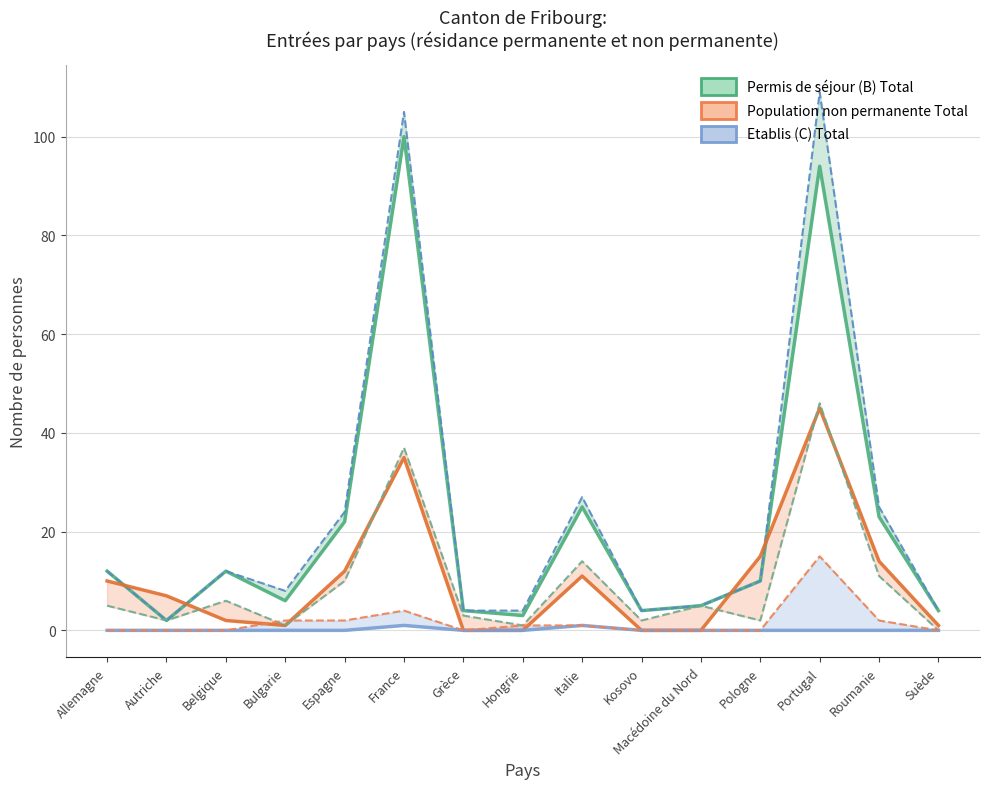

How many data points in Total général are less than 10?

7